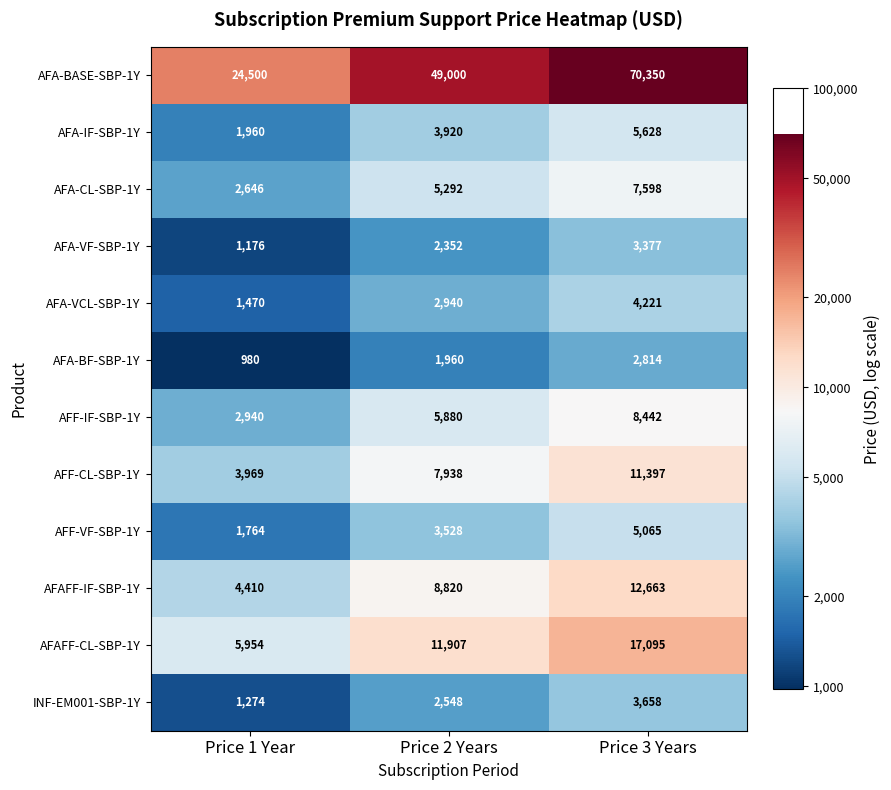

What value does the AFF-VF-SBP-1Y series have at Price 3 Years, to the nearest 50?

5050